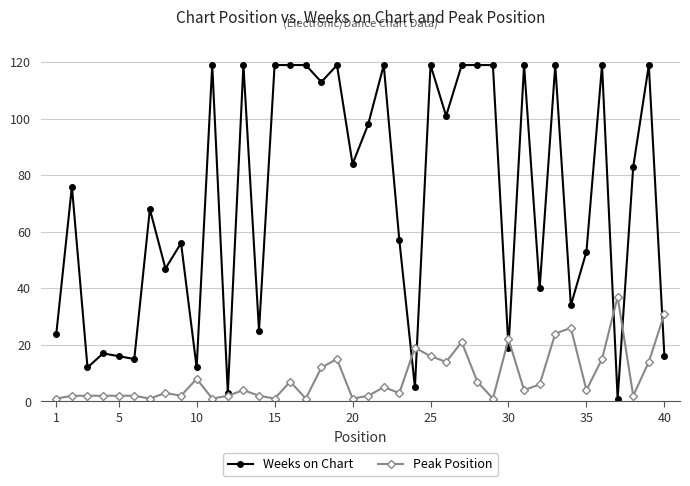

True or false: Peak Position has more than 2 points higher than both neighbors.

True